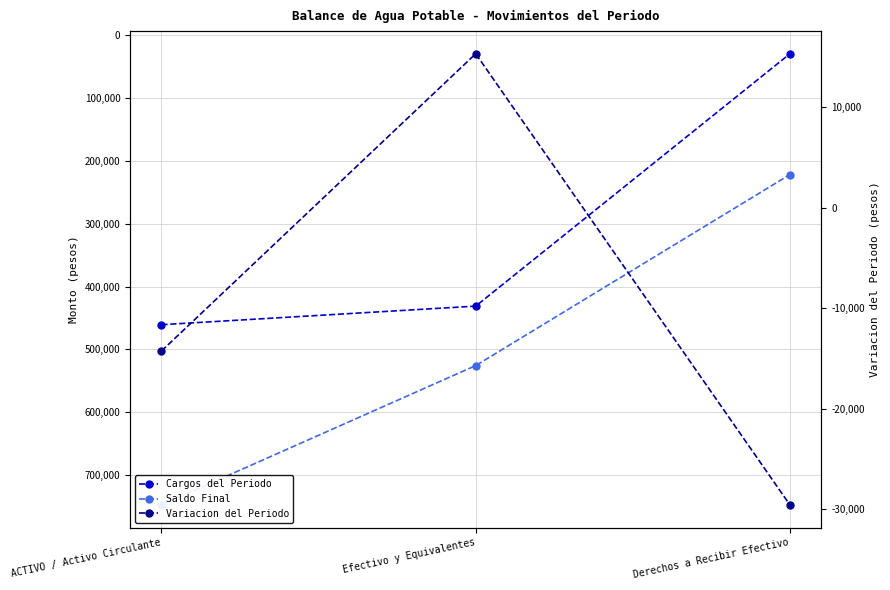

Between ACTIVO / Activo Circulante and Derechos a Recibir Efectivo, which series saw the biggest shift?

Saldo Final